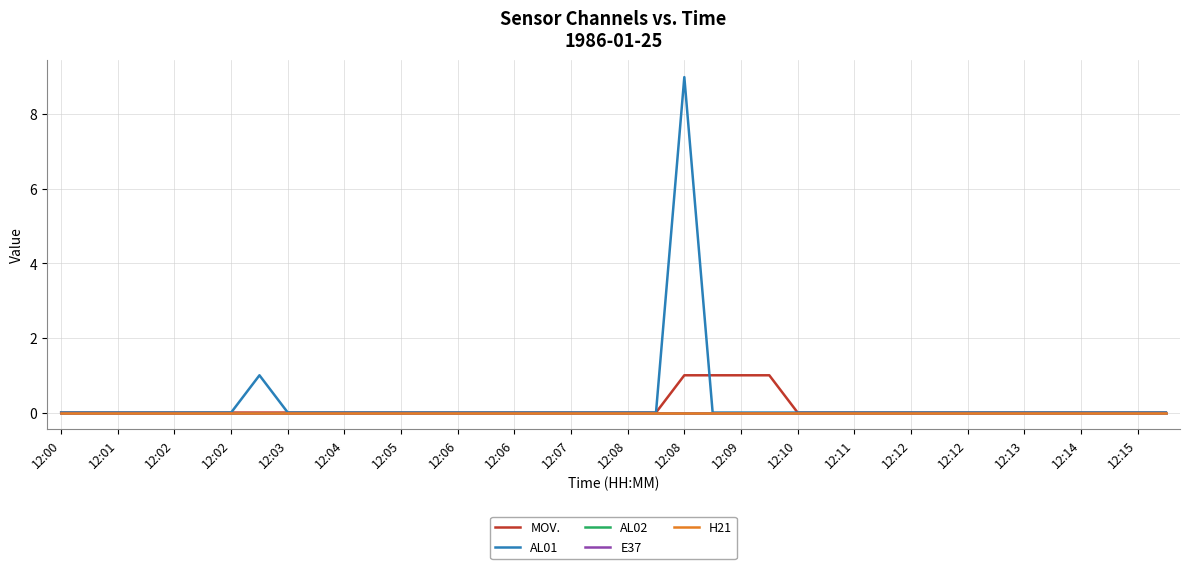

Is this an area chart (filled region under the line)?

No